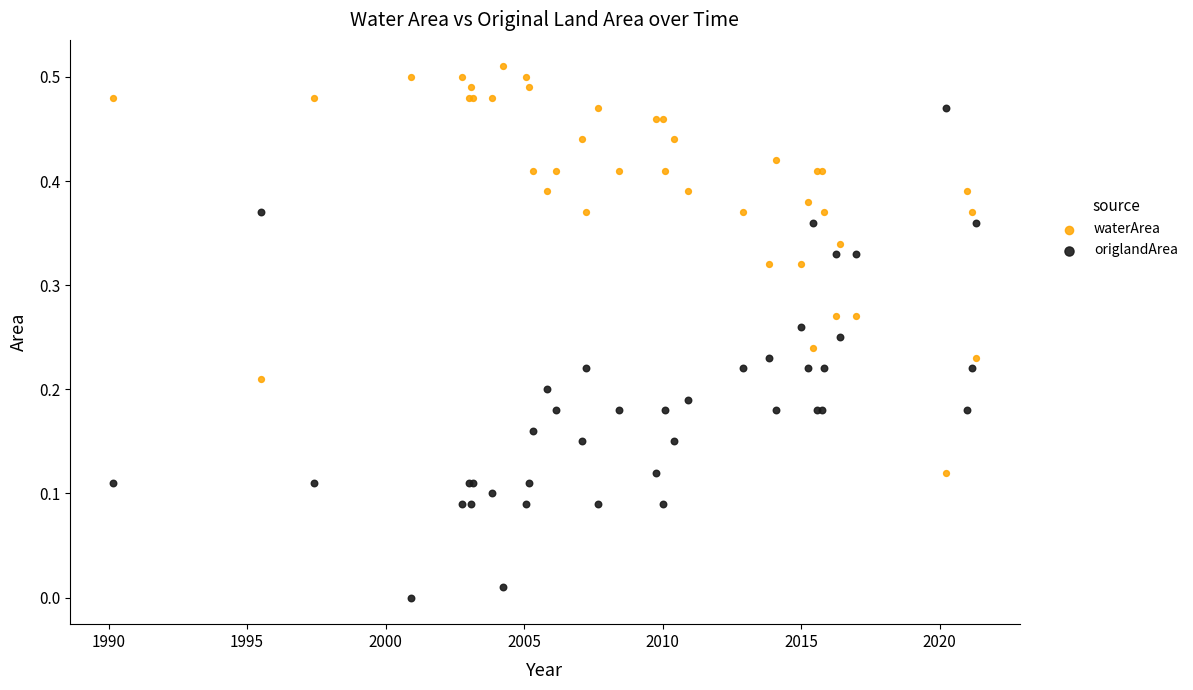

Which series has the widest spread of Y values?

origlandArea